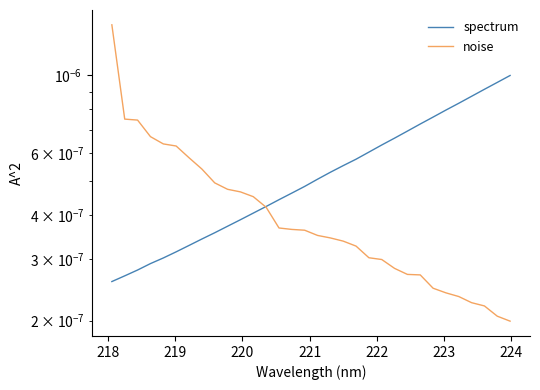

Which series ends up on top after the final intersection of spectrum and noise?

spectrum